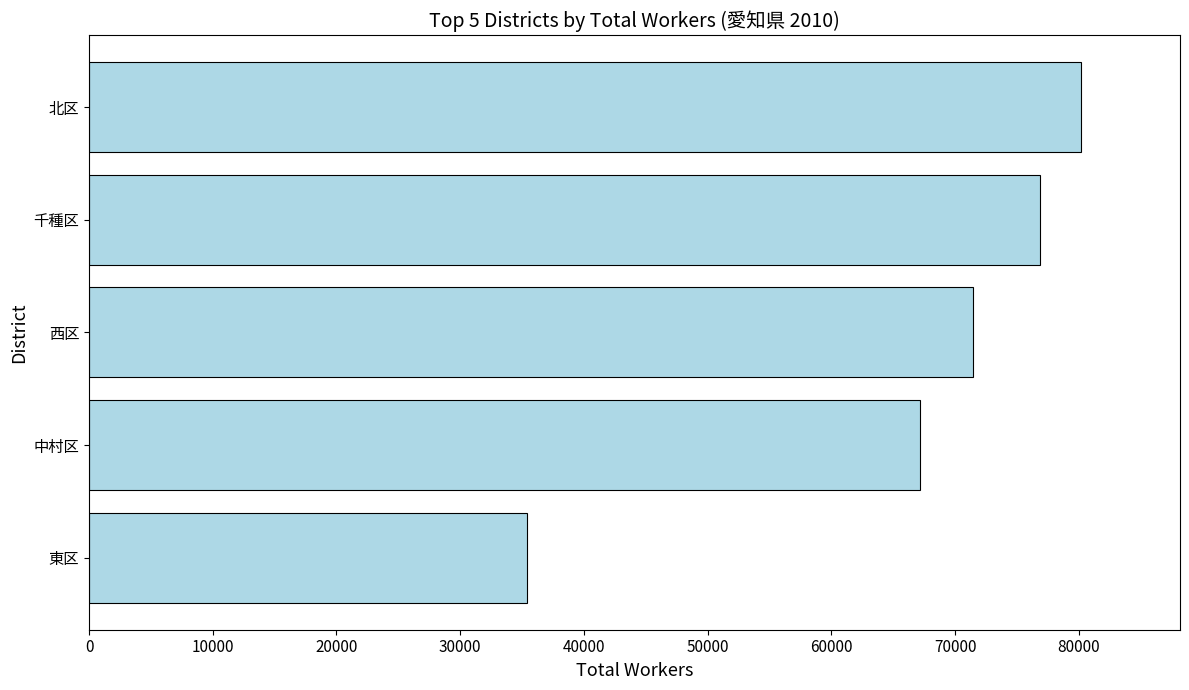

Rank the categories by value from lowest to highest.

東区, 中村区, 西区, 千種区, 北区